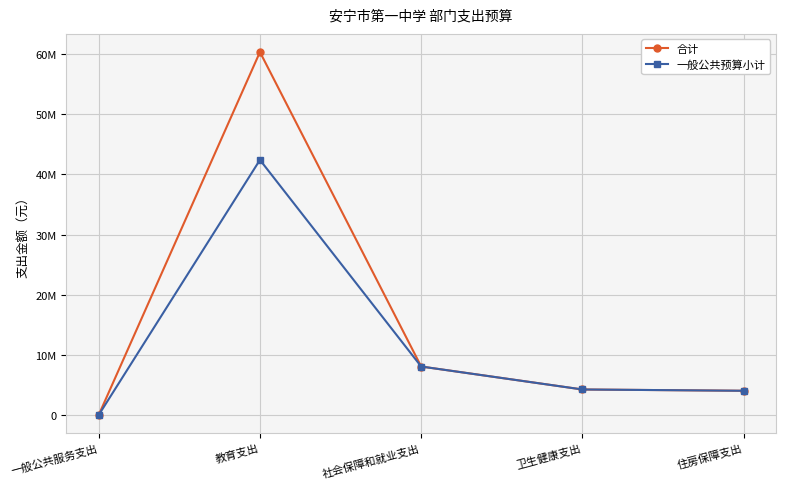

At which category is the sum across all series the highest?

教育支出